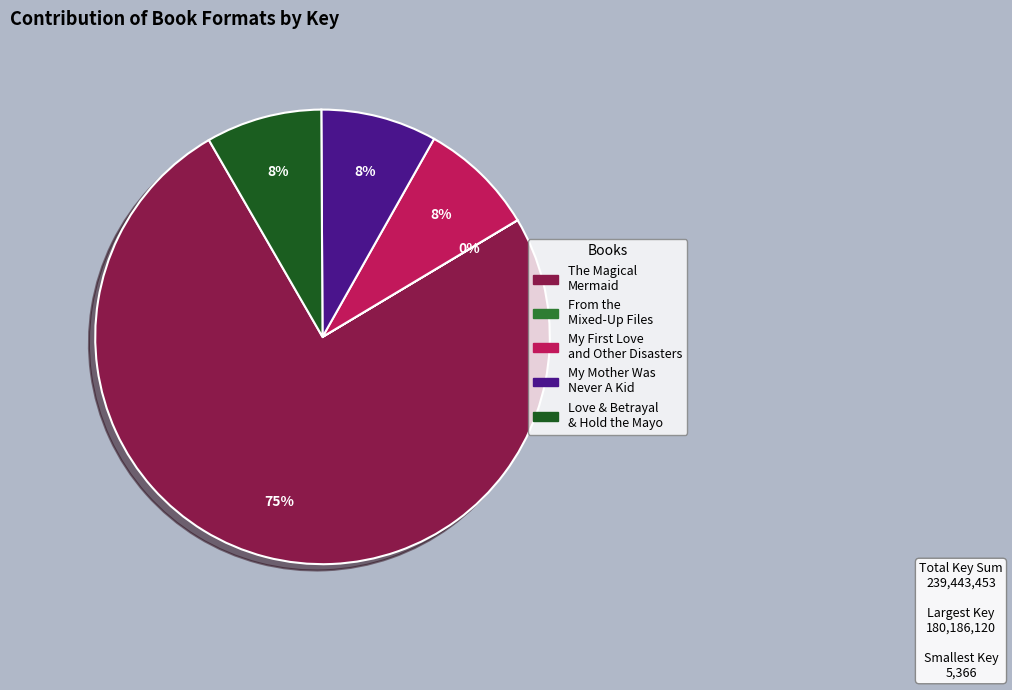

What is the majority slice?

The Magical Mermaid